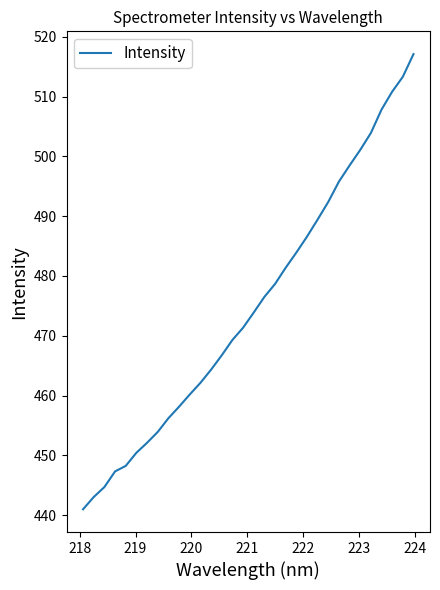

What is the sum of all values?

15200.3